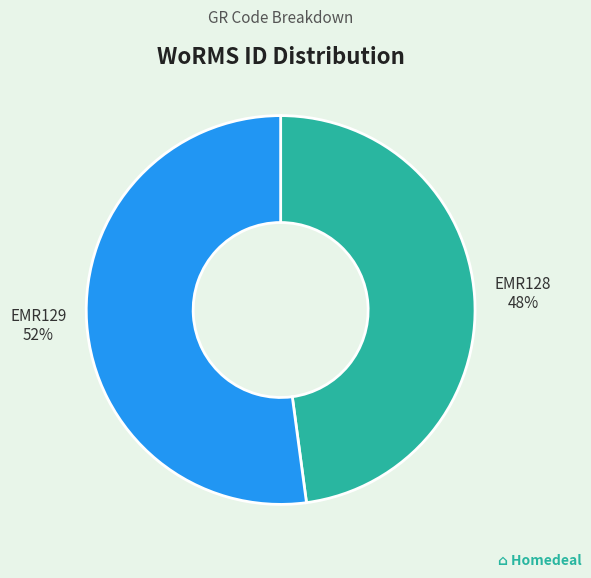

The EMR128 slice represents 48% of the pie. True or false?

True